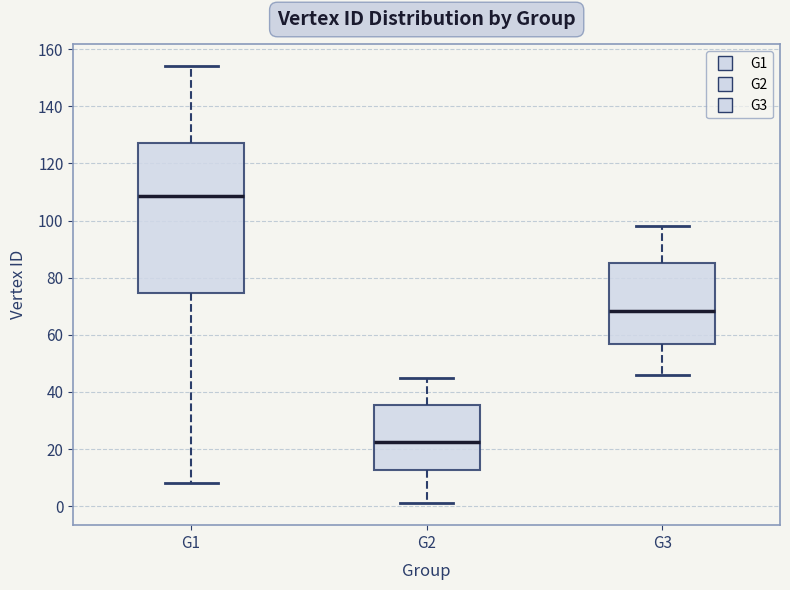

Which box has the lowest median line?

G2